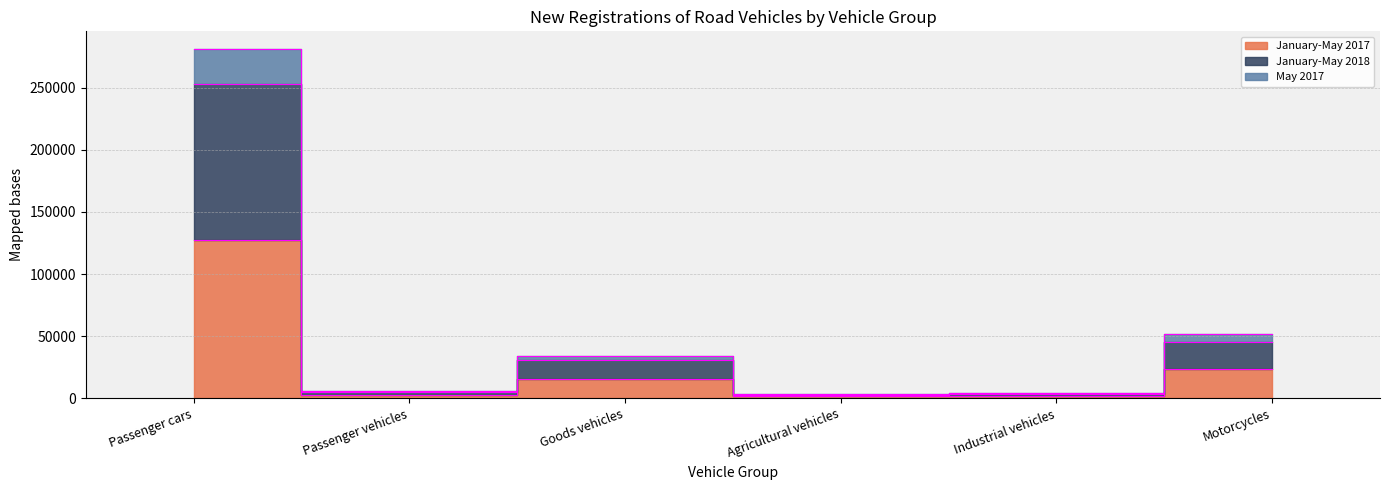

How many data points in May 2017 are above 34009?

2